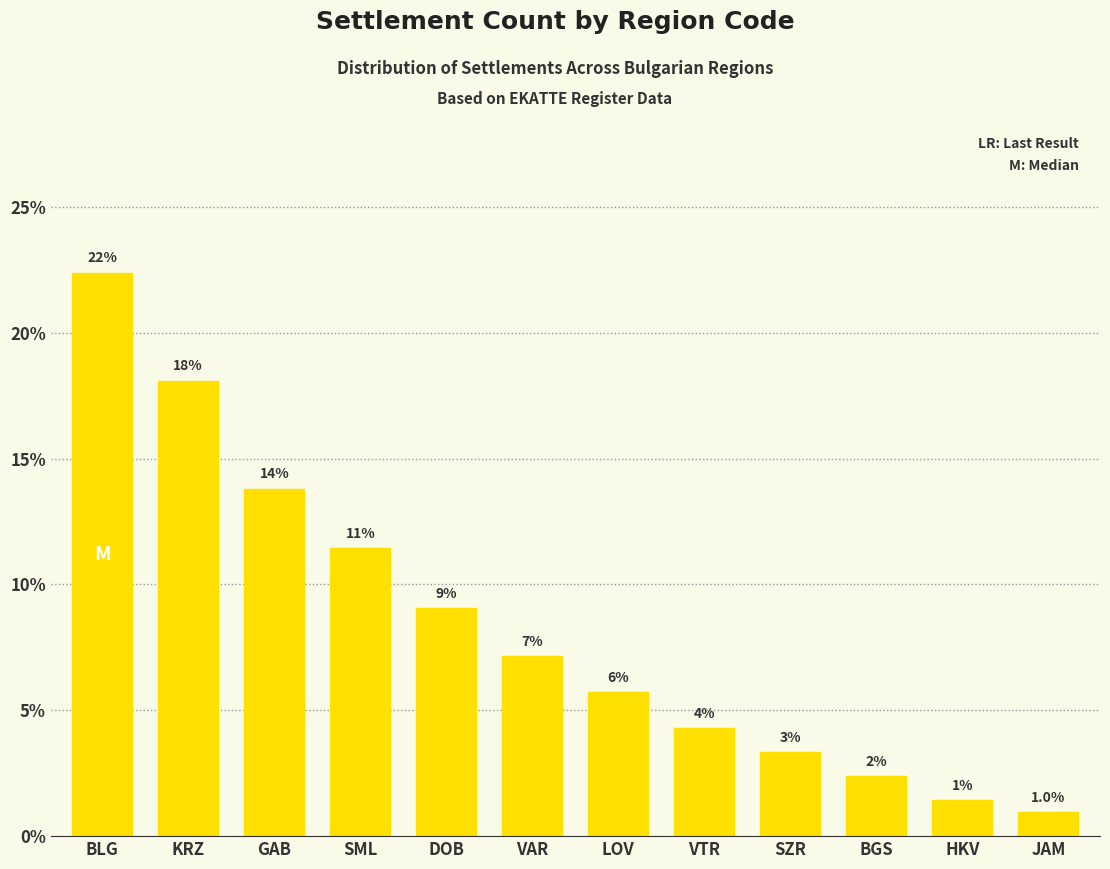

Are the bars grouped side by side (vs. stacked)?

No